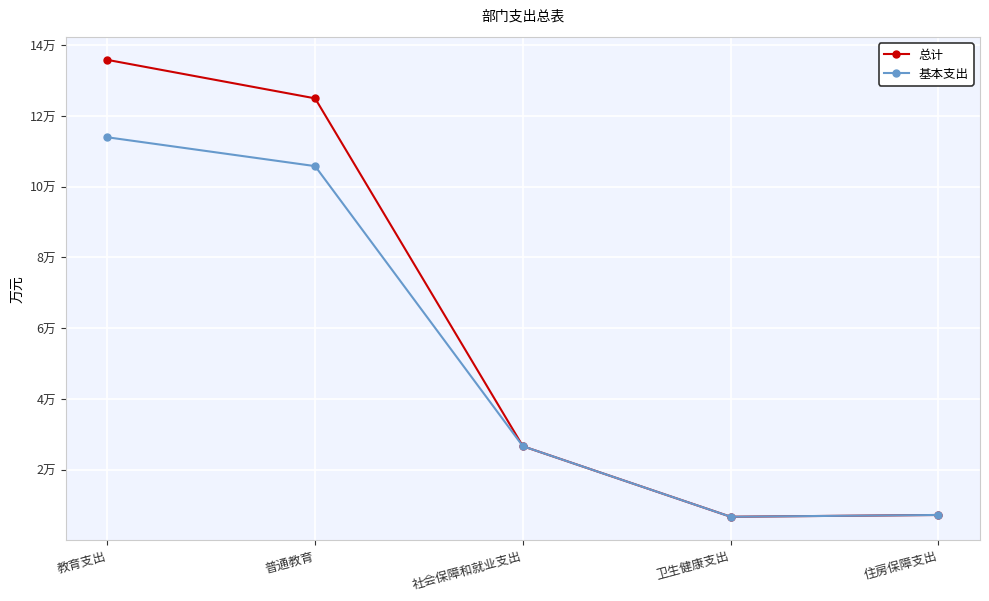

Does the chart have visible grid lines?

Yes